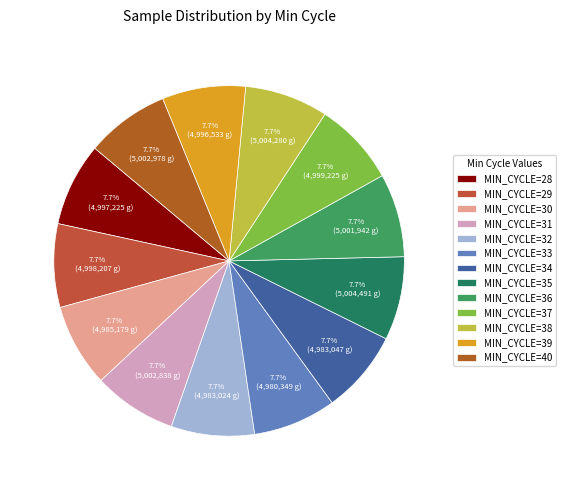

How many segments does this pie chart have?

13